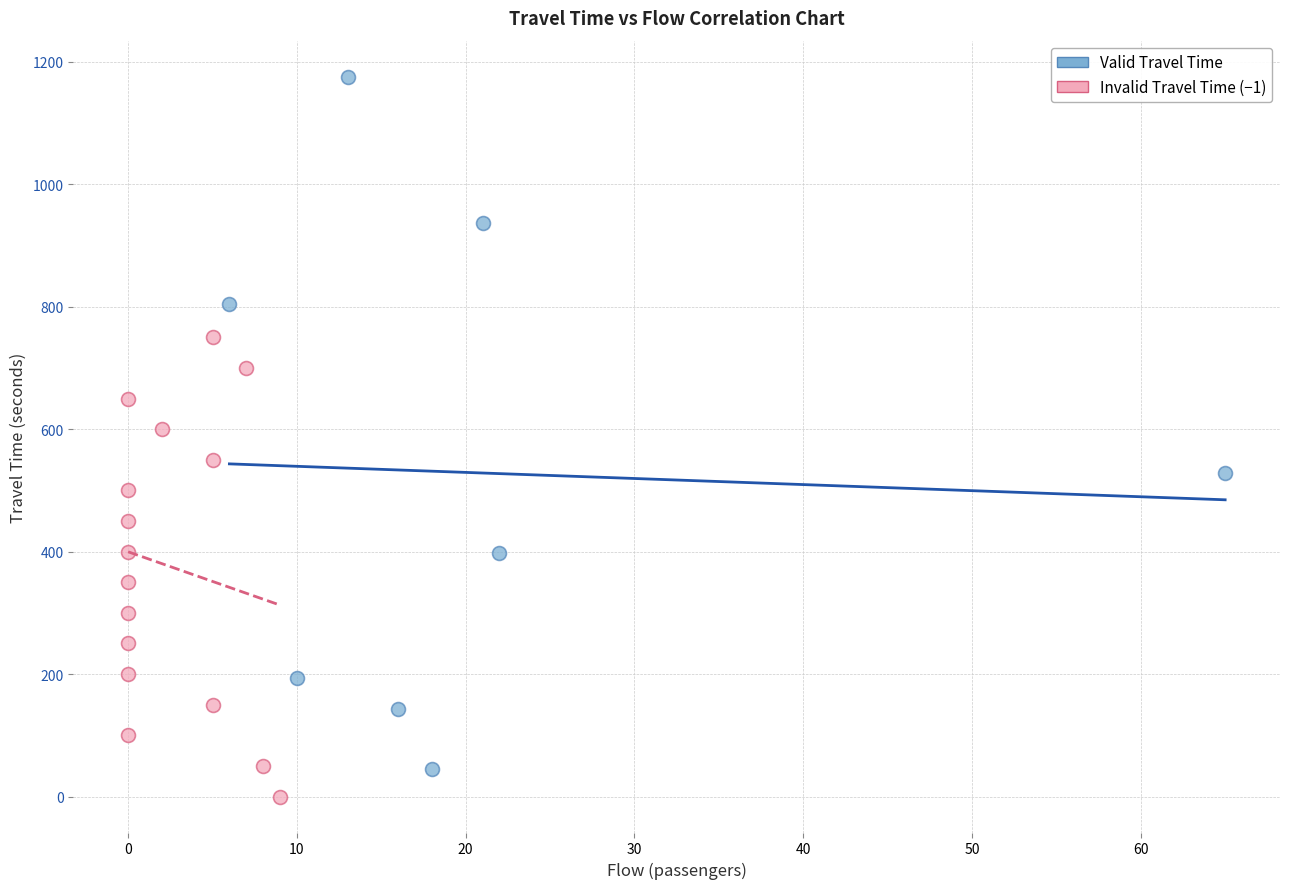

Which series contains the lowest Y value?

Invalid Travel Time (−1)